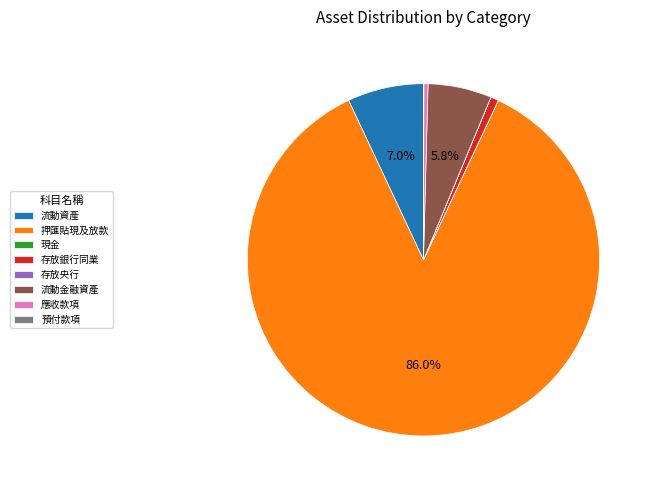

Between 押匯貼現及放款 and 存放銀行同業, which is larger?

押匯貼現及放款